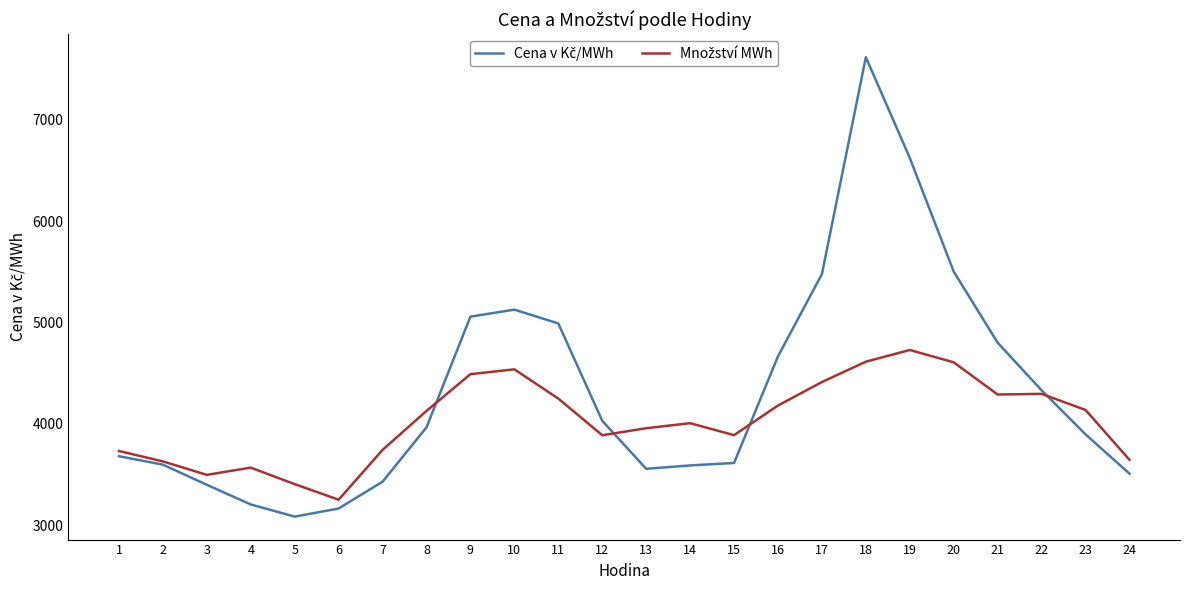

At which category is the sum across all series the highest?

18